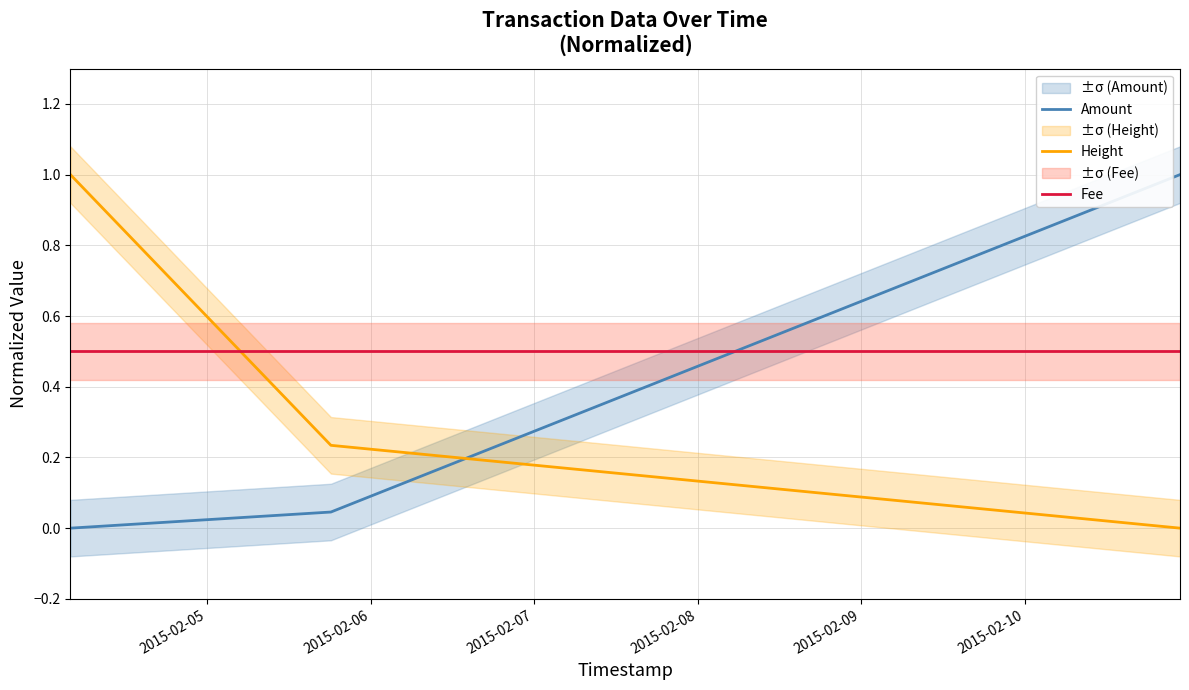

What is the average value of the Height series?

0.4